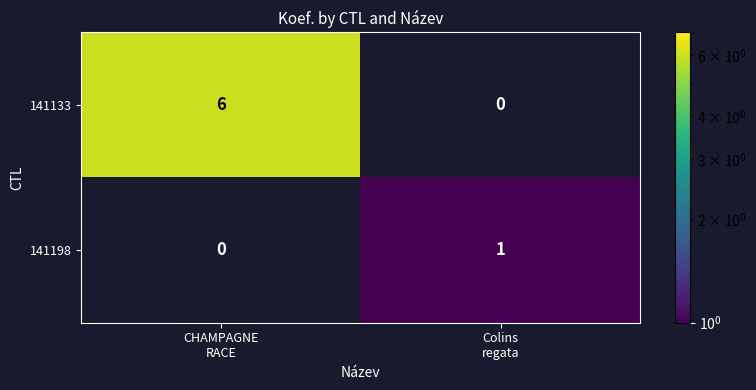

Reading right to left, list all the values displayed in this chart.

141133: 0	6
141198: 1	0